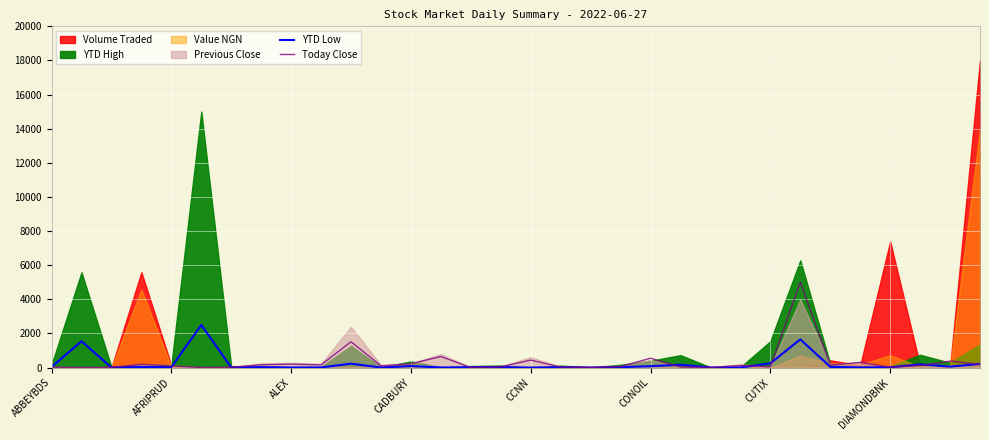

What is the highest value of the YTD Low series?

2500.0